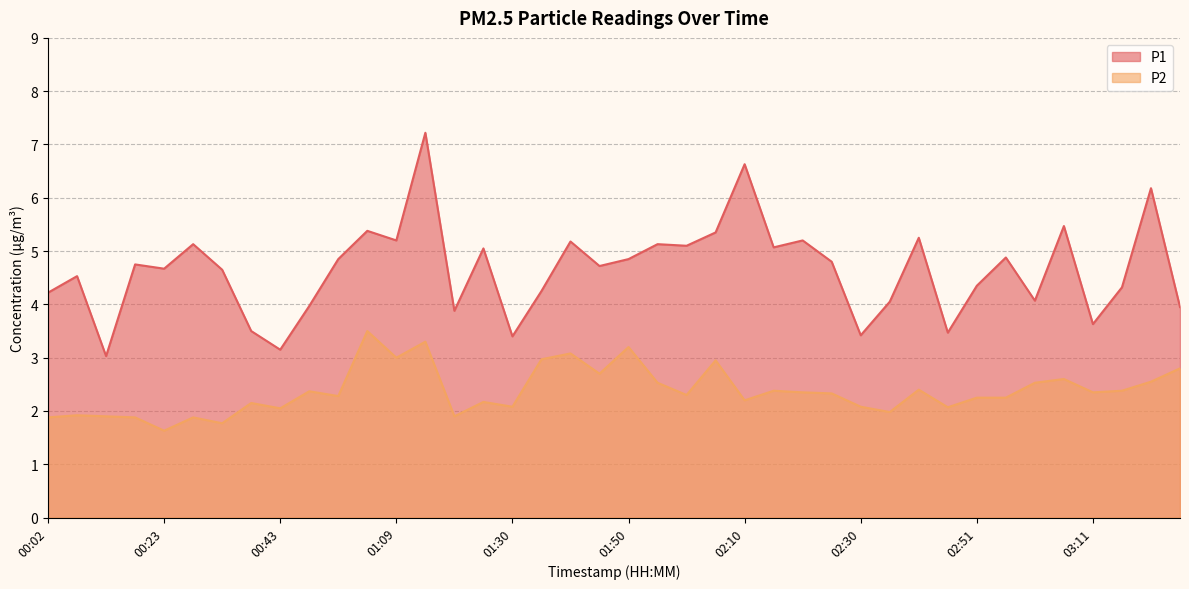

Which series changed the most between 01:30 and 01:35?

P2